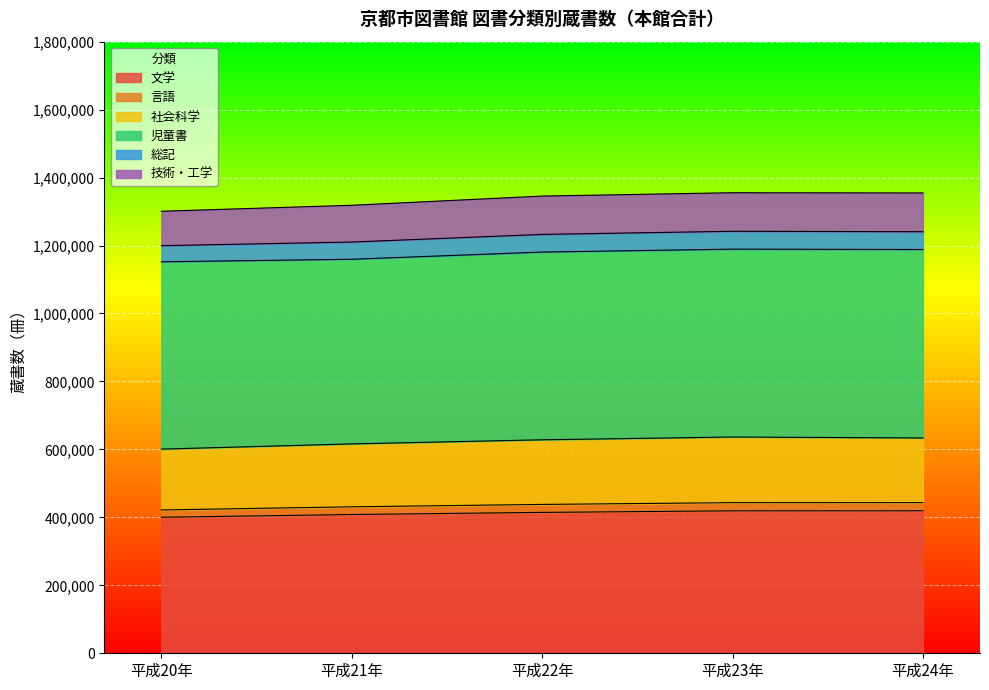

True or false: 言語 and 技術・工学 intersect in this chart.

False